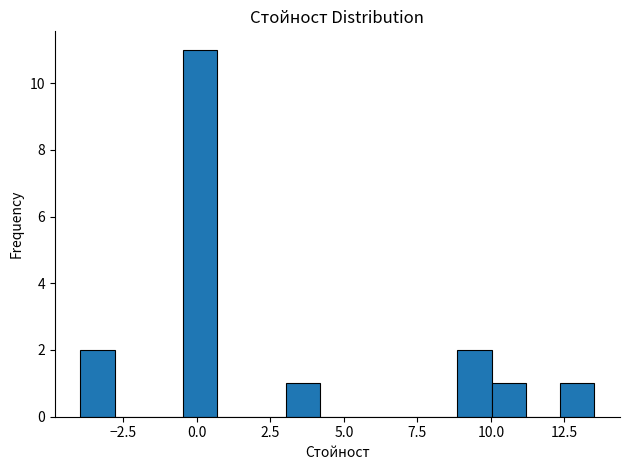

Read against the x-axis, roughly where is the centre of the tallest bar?

0.0